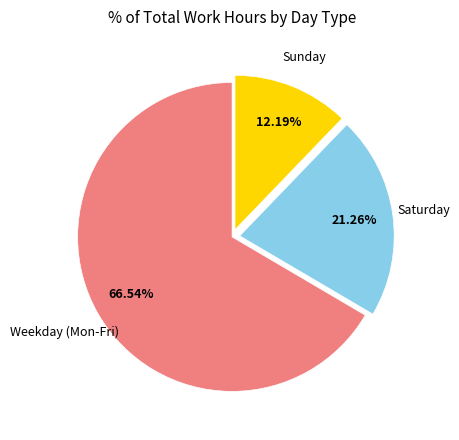

Is there any slice that represents more than half of the pie?

Yes